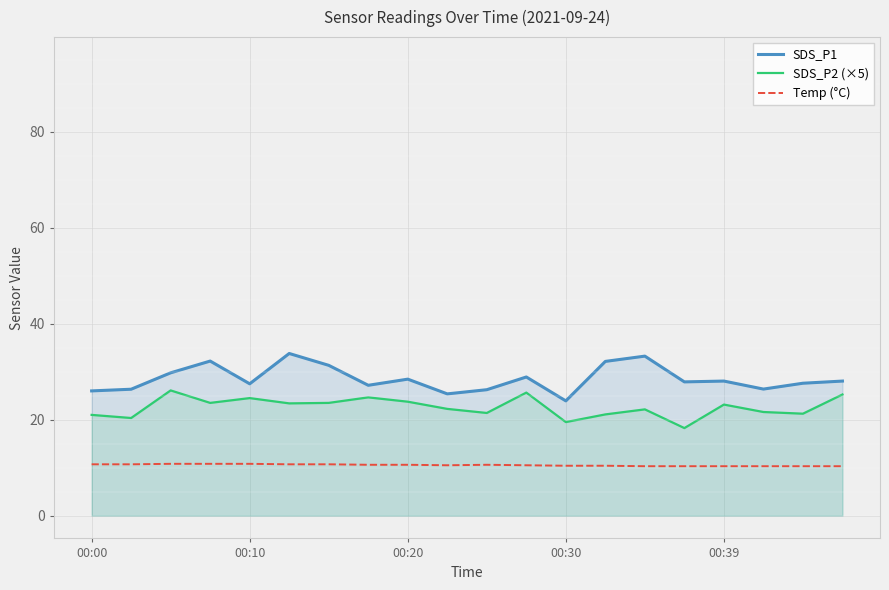

Does the chart have visible grid lines?

Yes